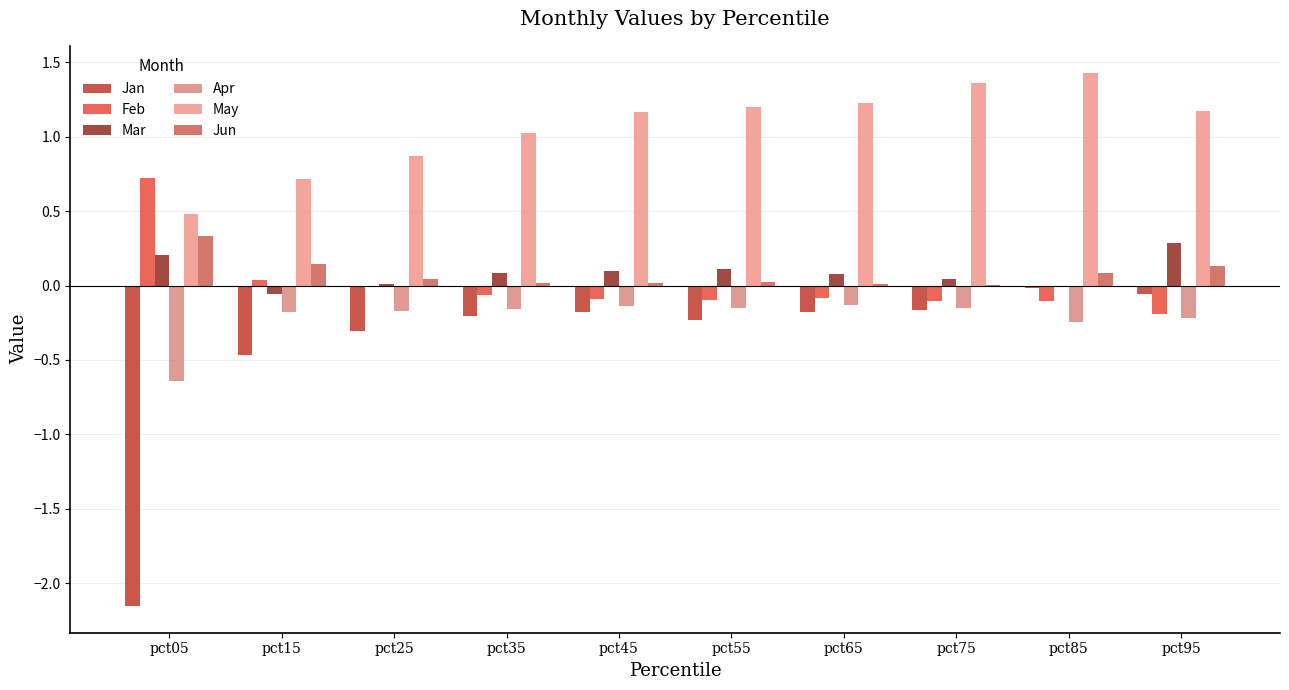

Rank the categories by Feb value from lowest to highest.

pct95, pct75, pct85, pct55, pct45, pct65, pct35, pct25, pct15, pct05